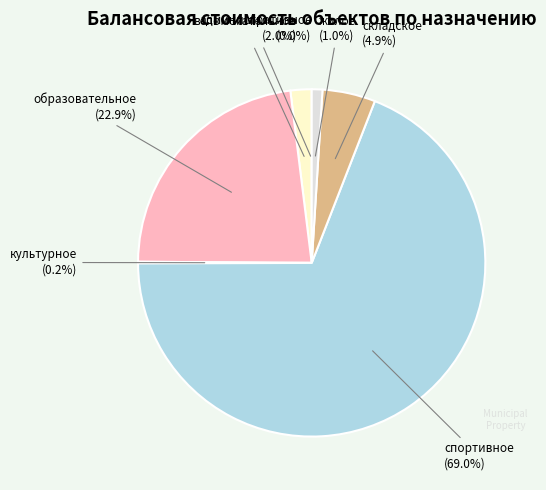

Which slice is the largest?

спортивное